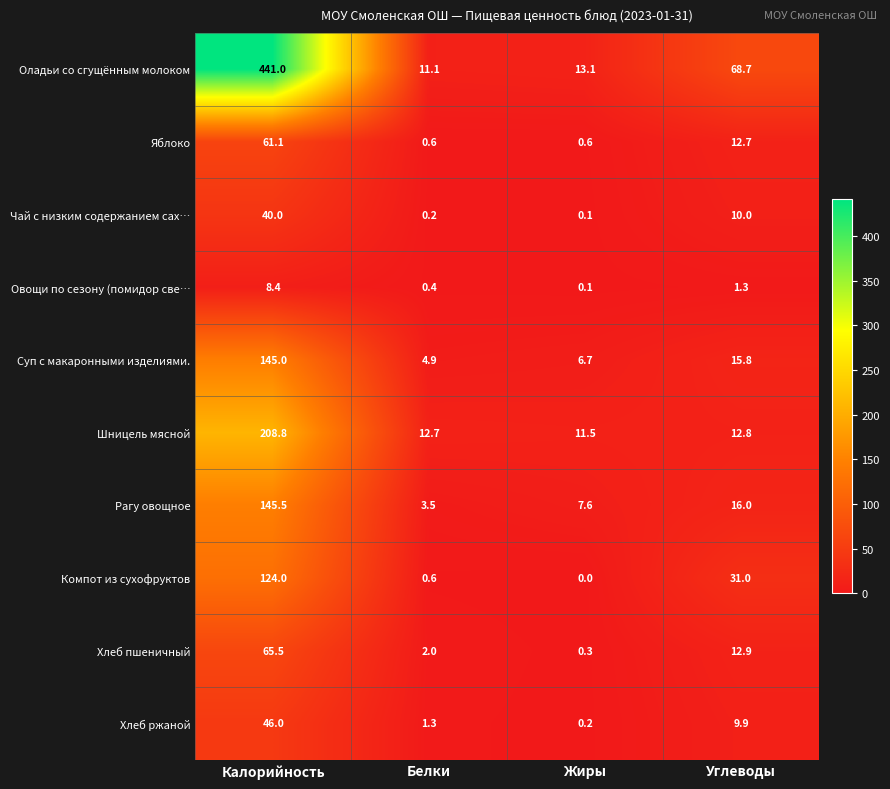

Which series changed the most between Жиры and Углеводы?

Оладьи со сгущённым молоком